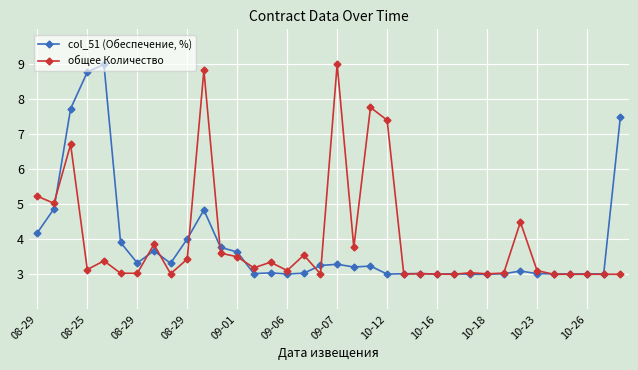

What is the value of the col_51 (Обеспечение, %) point at the 13th from the left?

3.6